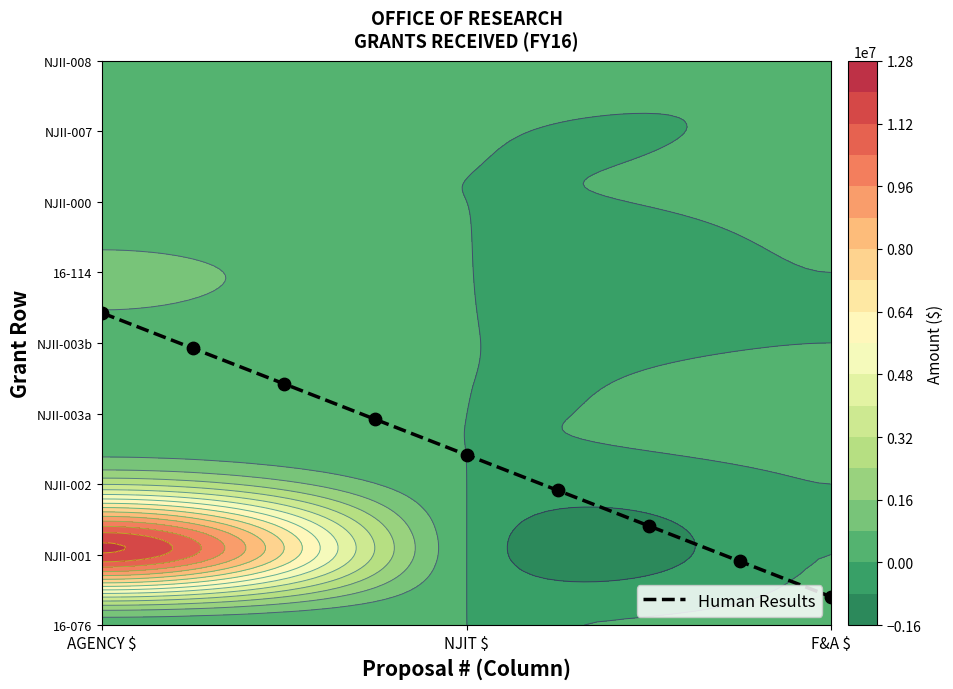

True or false: the data shows 153.3 at NJIT $.

False